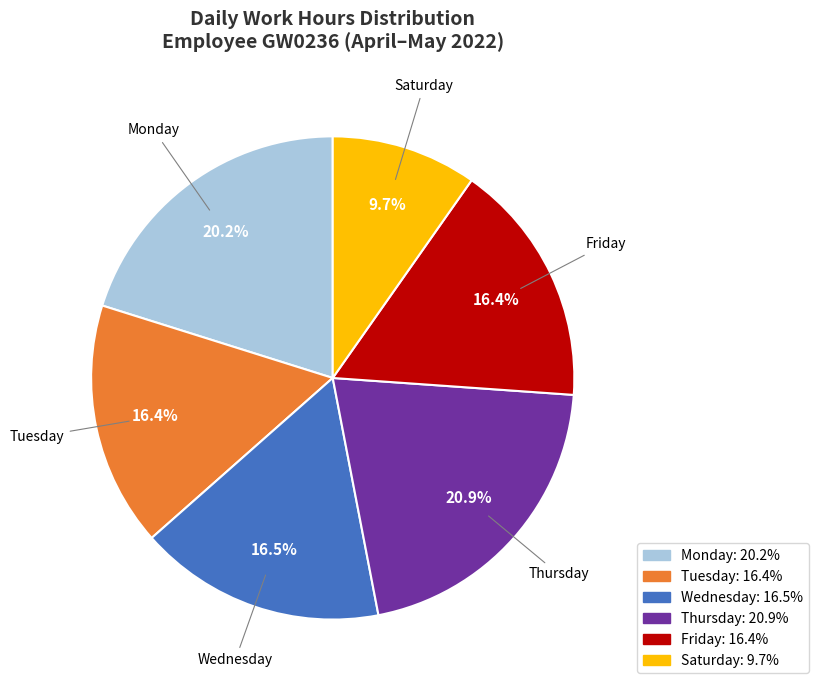

Is there a majority slice in this chart?

No